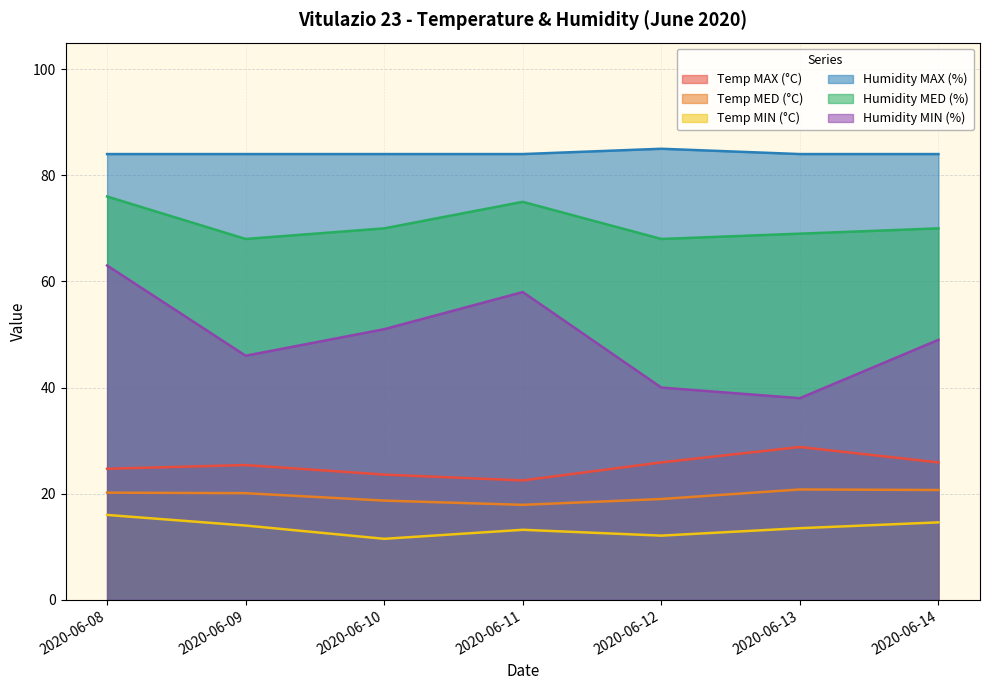

How many Humidity MED (%) values are between 68 and 75?

6